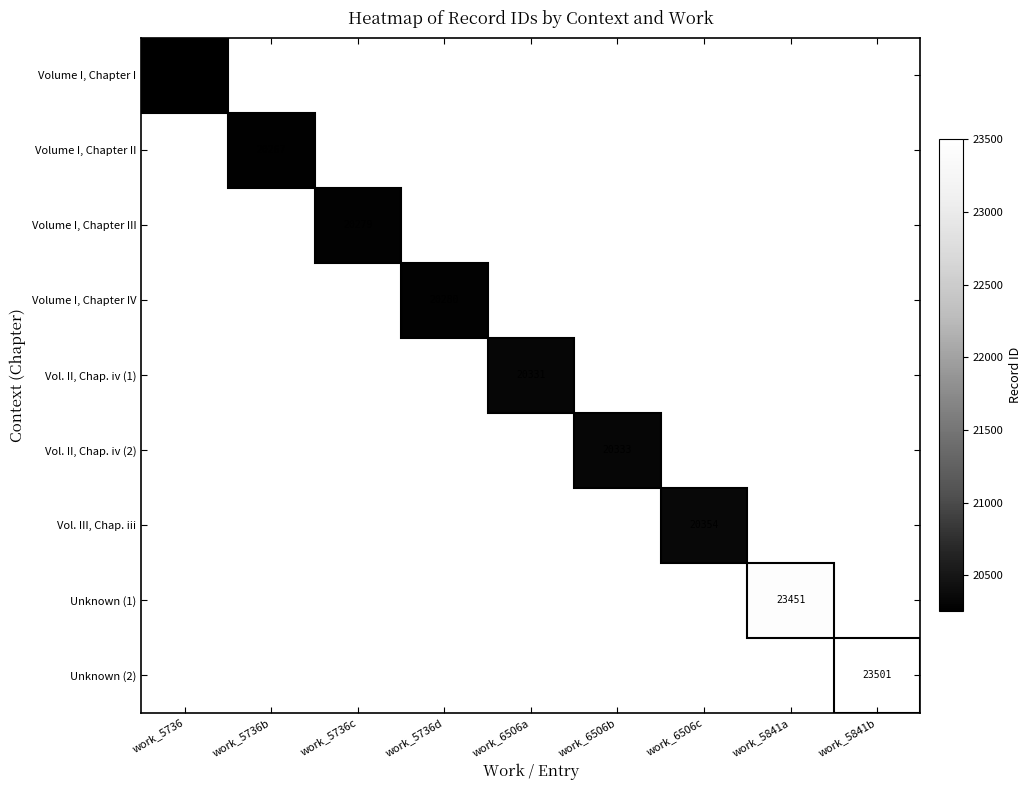

True or false: Volume I, Chapter I has a value of 20253 at work_5736.

True